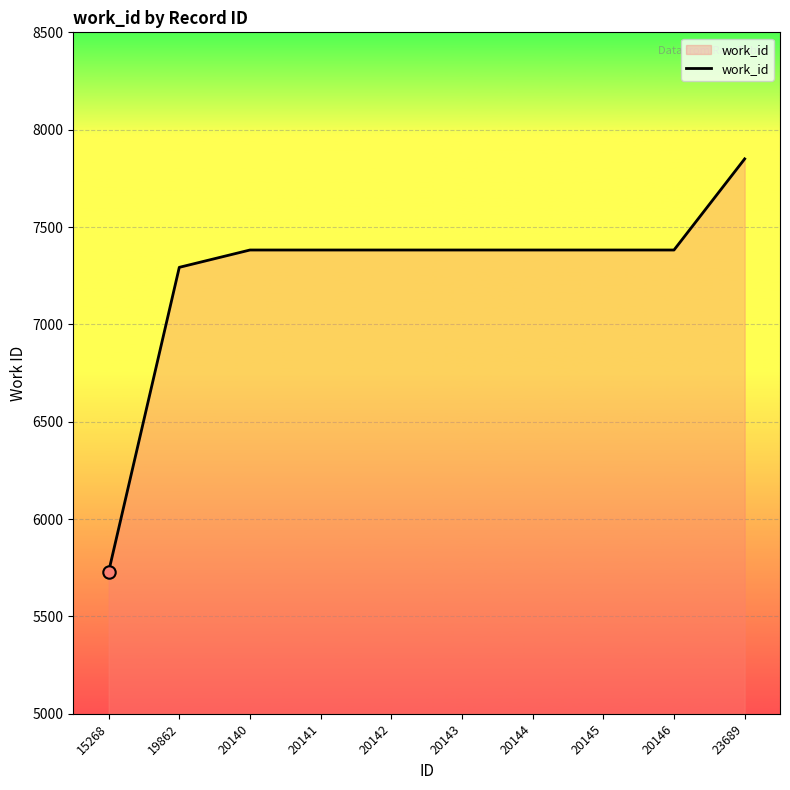

What is the ratio of the value at 23689 to the value at 15268?

1.4